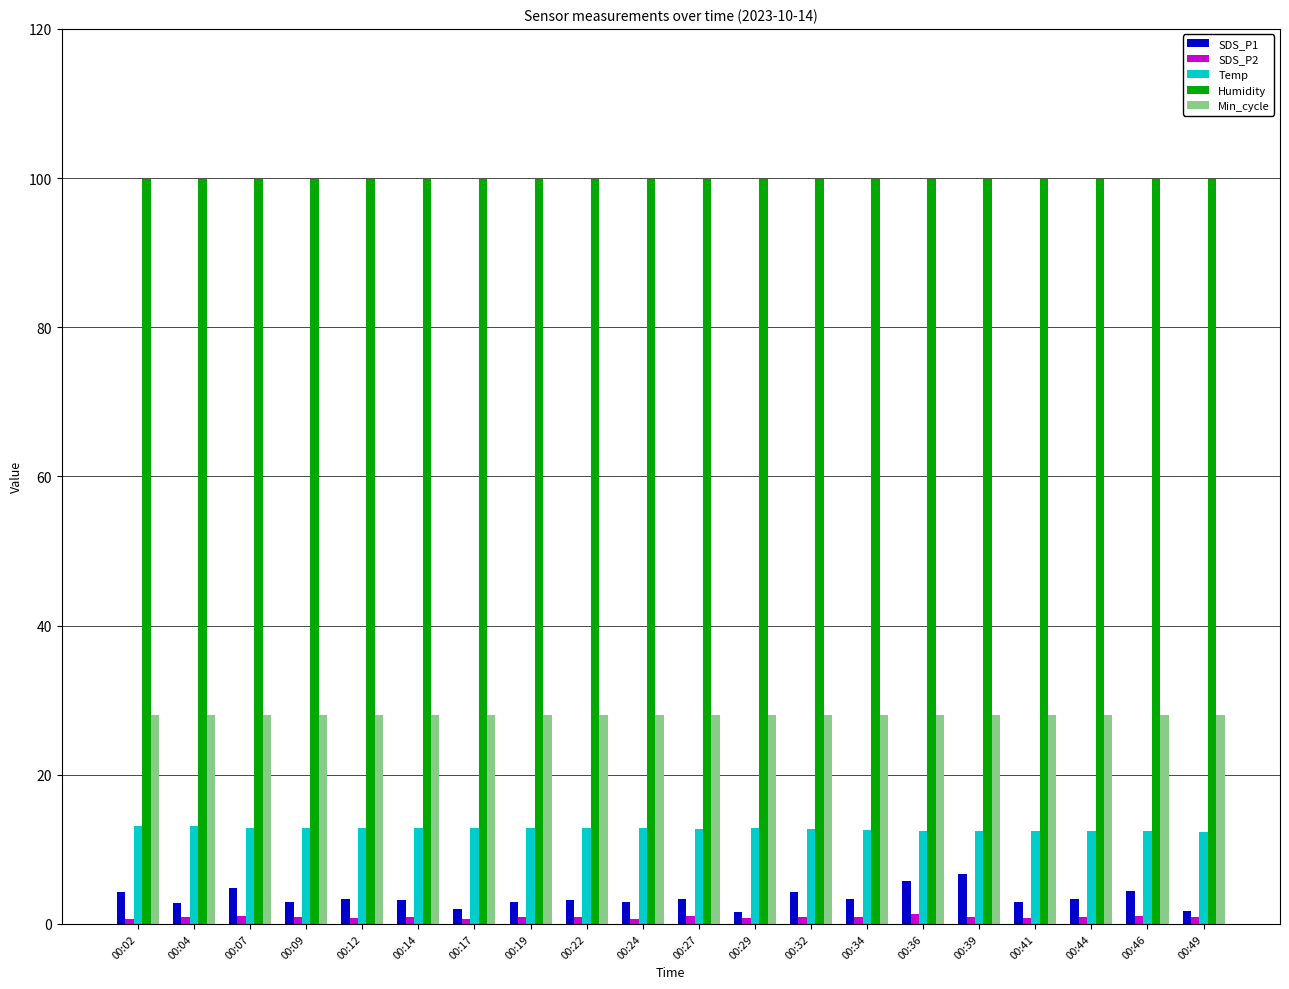

Rank the series by their maximum value, from lowest to highest.

SDS_P2, SDS_P1, Temp, Min_cycle, Humidity